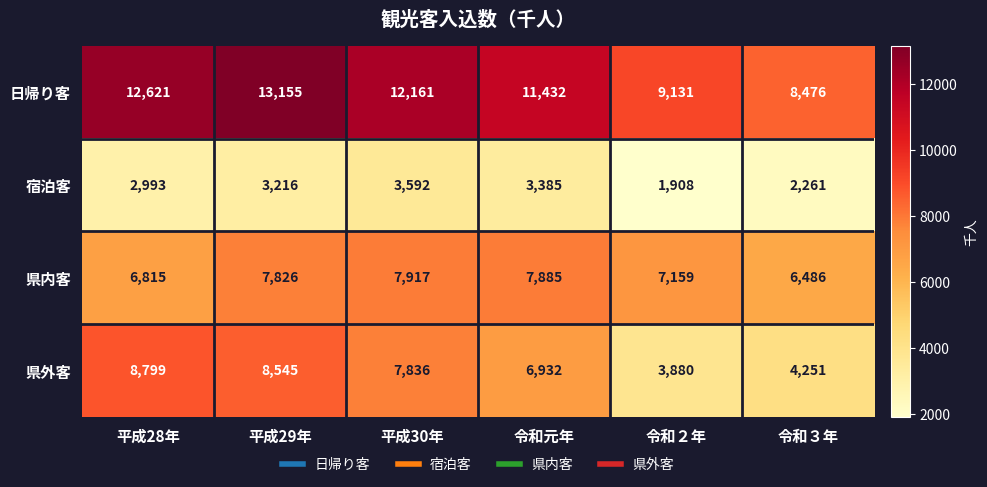

What is the spread (max minus min) of values at 平成30年?

8569